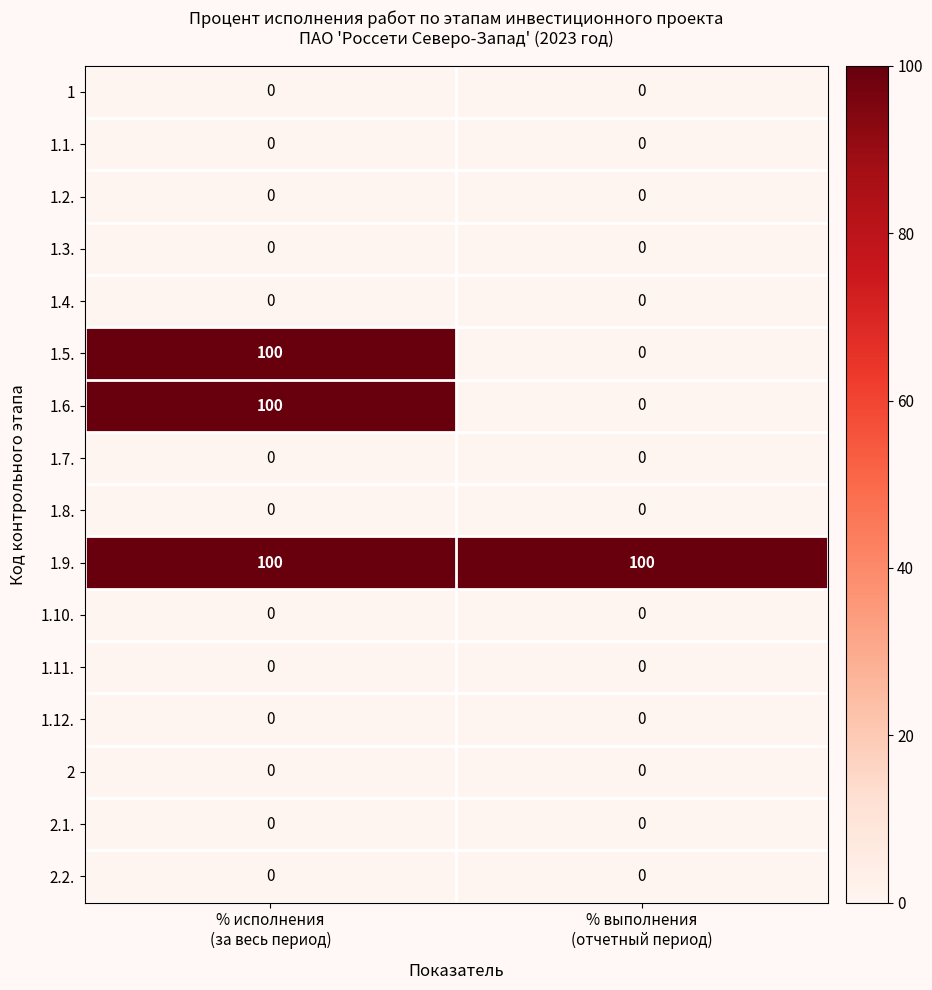

What is the spread (max minus min) of values at % выполнения
(отчетный период)?

100